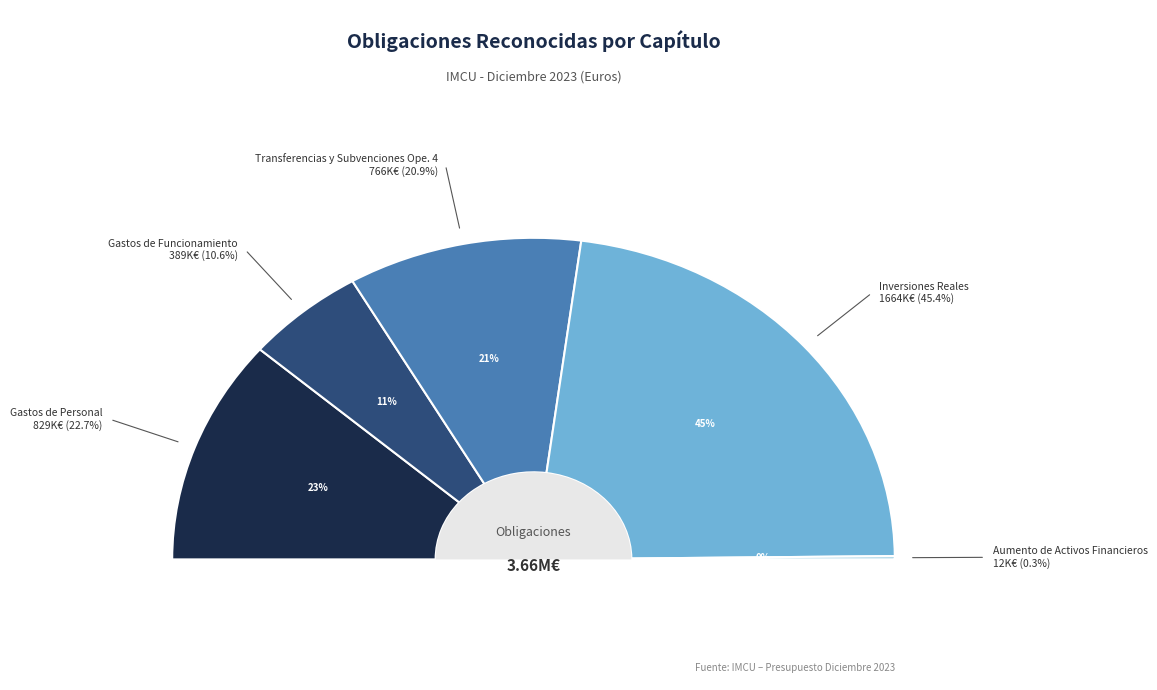

To the nearest percent, what is the difference between the Gastos de Funcionamiento and Transferencias y Subvenciones Ope. 4 slice percentages?

10%